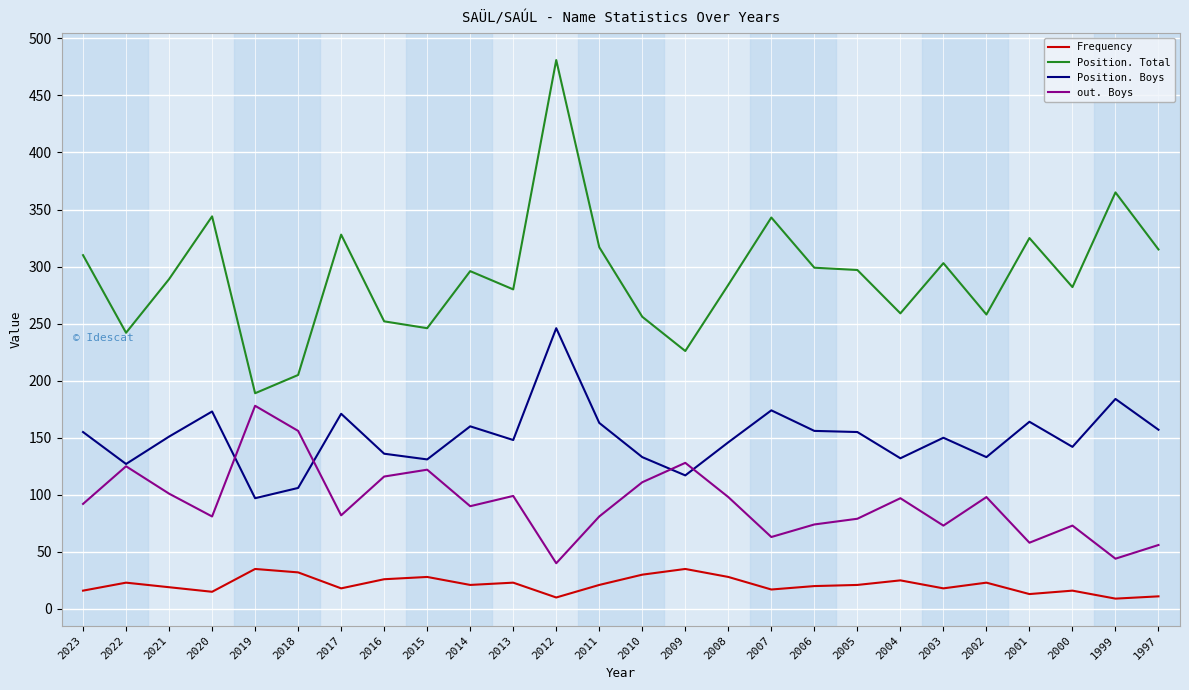

What is the total value across all series at 2013?

550